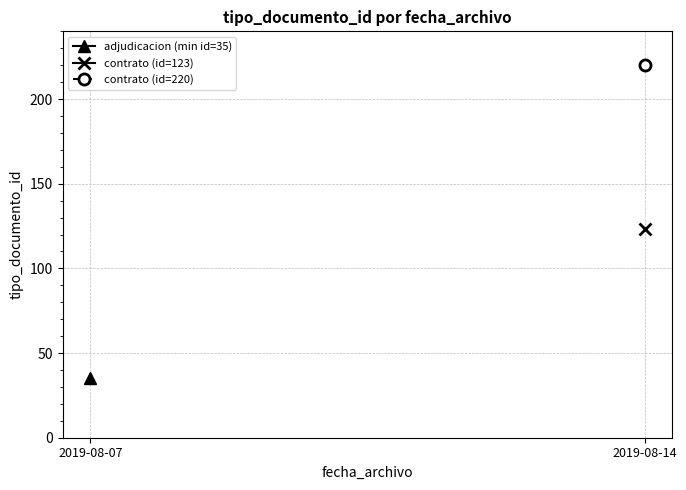

Which series has the widest spread of values?

adjudicacion (min id=35)